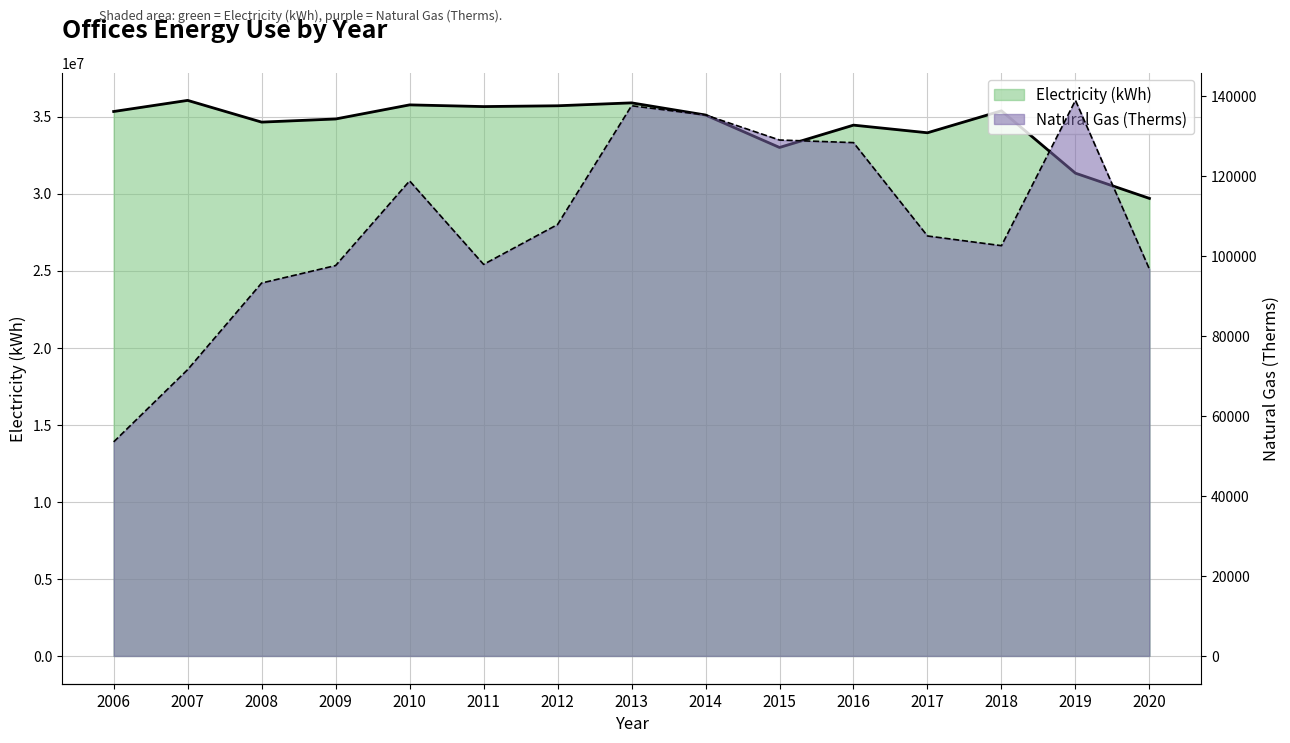

True or false: Natural Gas (Therms) and Electricity (kWh) cross at least once.

False